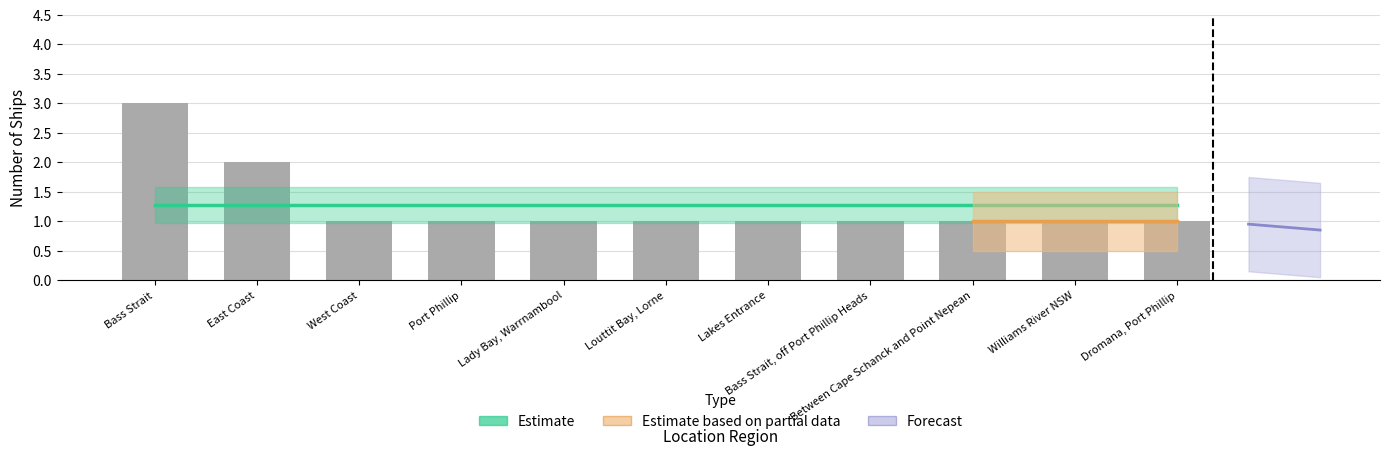

What is the change in value from East Coast to Between Cape Schanck and Point Nepean?

-1